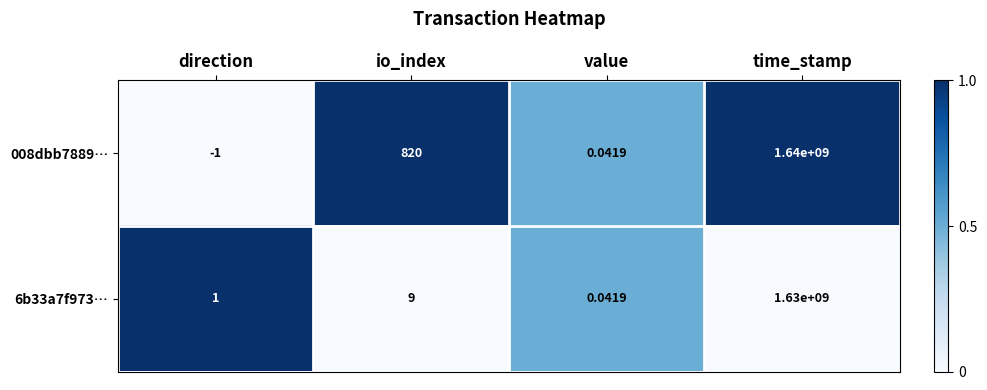

Where is 008dbb7889… nearest to the value 819999999?

io_index